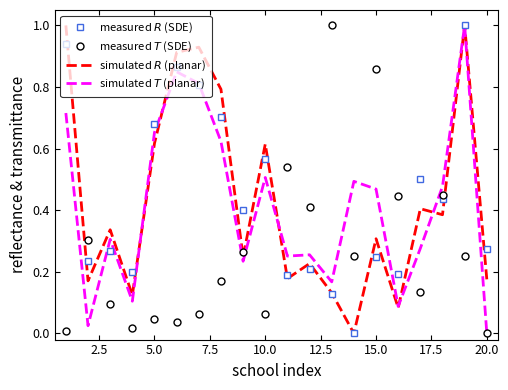

How many intersections are there between measured $R$ (SDE) and simulated $T$ (planar)?

7